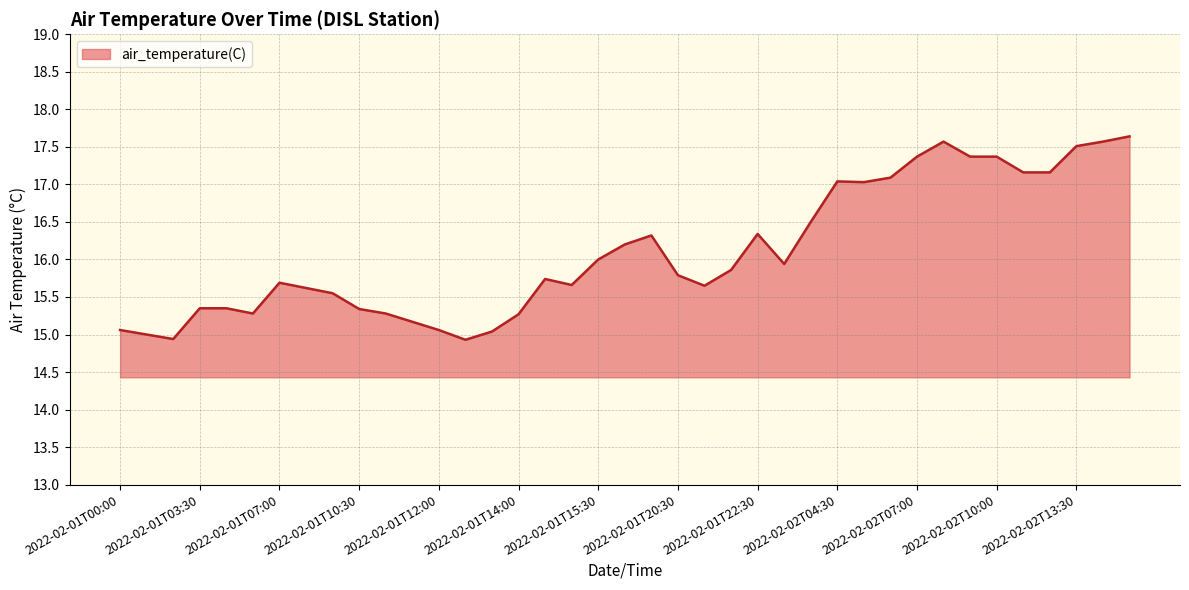

Count the number of data series in this chart.

1